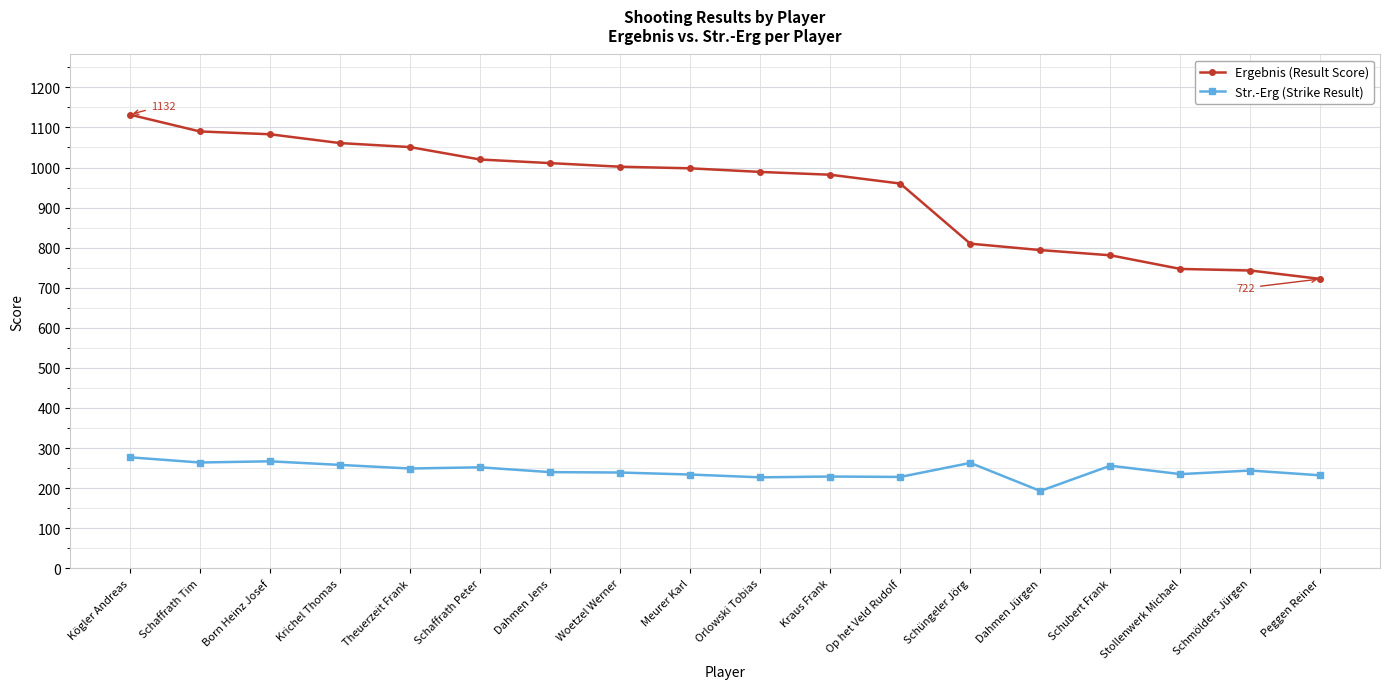

The value of Str.-Erg (Strike Result) at Krichel Thomas is 258. True or false?

True